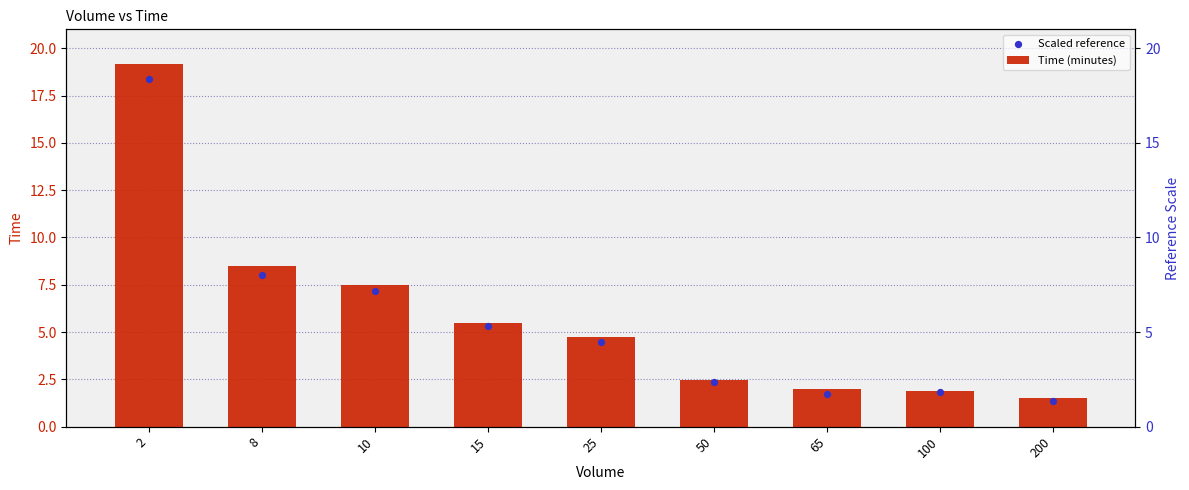

Which series contains the lowest Y value?

Scaled reference